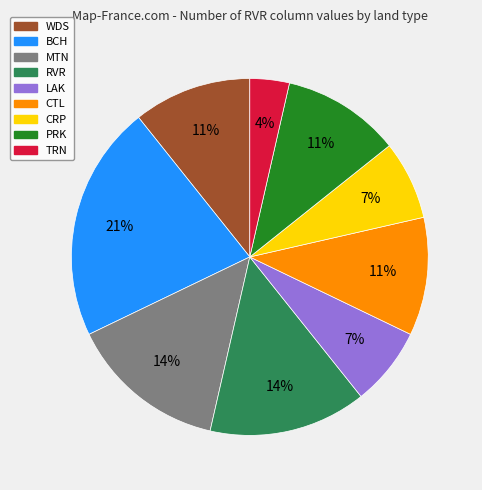

Is there any slice that represents more than half of the pie?

No